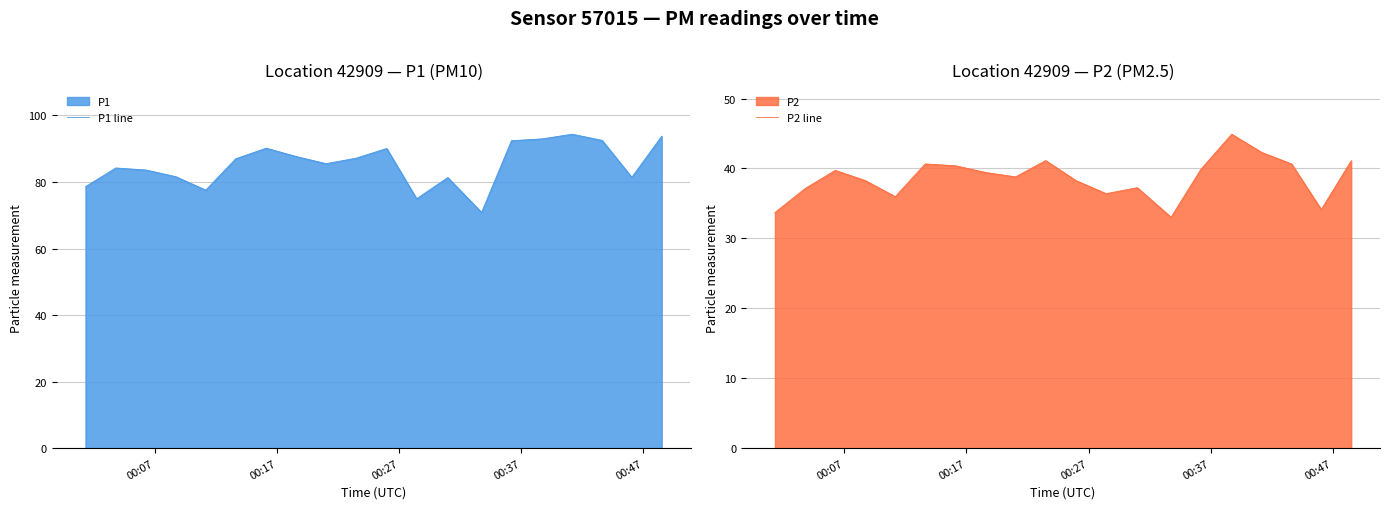

Which series has the widest spread of values?

P1 line